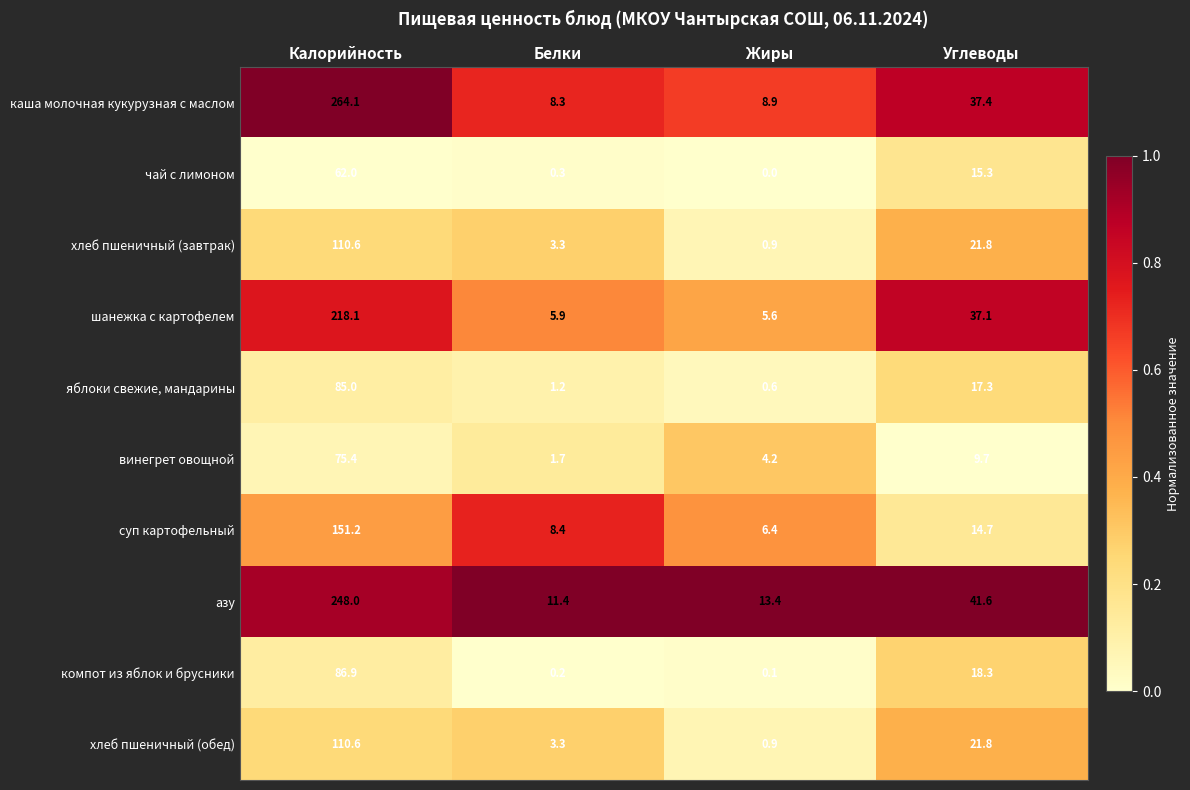

List the labels in order of хлеб пшеничный (завтрак) value, smallest first.

Жиры, Белки, Углеводы, Калорийность